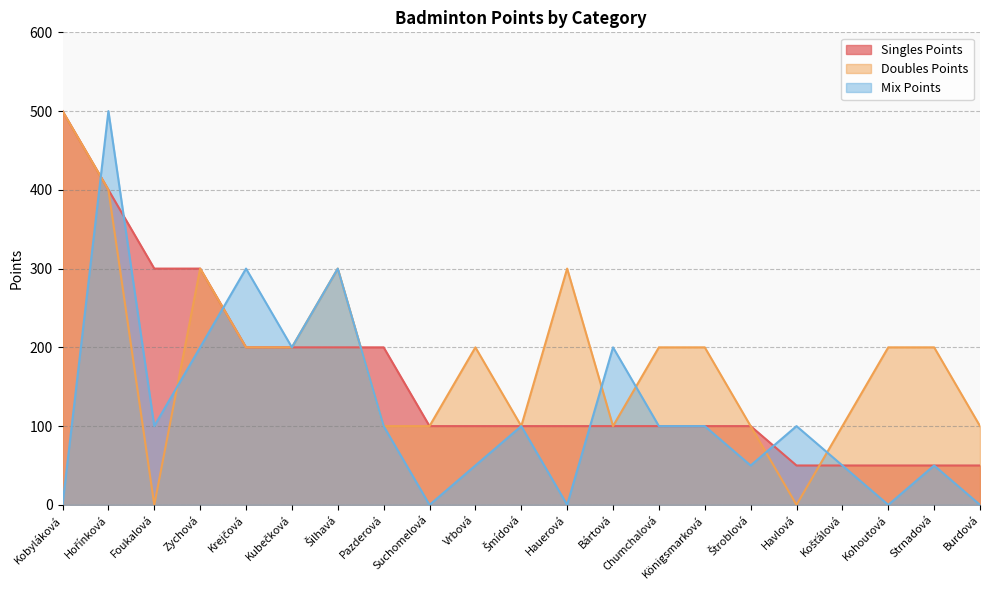

Rank the categories by Mix Points value from lowest to highest.

Kobyláková, Suchomelová, Hauerová, Kohoutová, Burdová, Vrbová, Štroblová, Košťálová, Strnadová, Foukalová, Pazderová, Šmídová, Chumchalová, Königsmarková, Havlová, Zychová, Kubečková, Bártová, Krejčová, Šilhavá, Hořínková